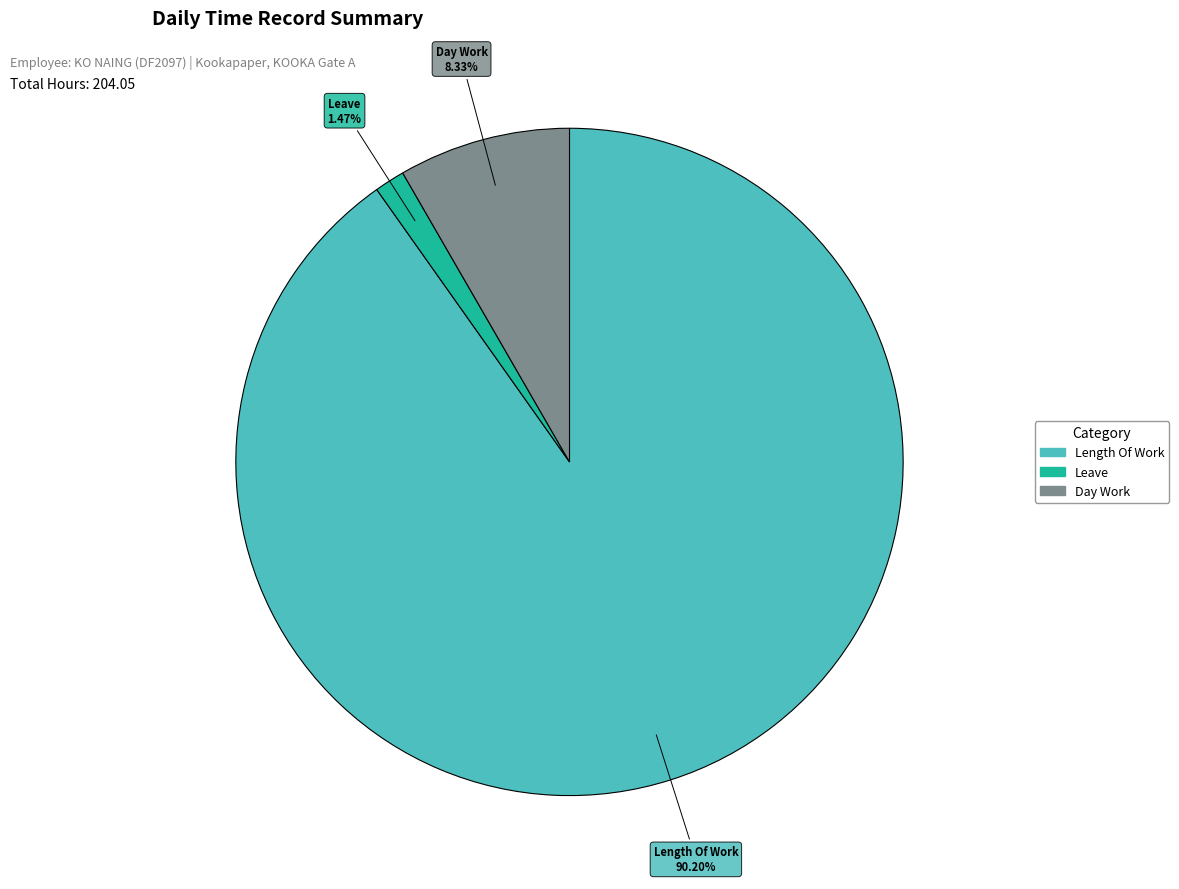

How many slices are in this pie chart?

3